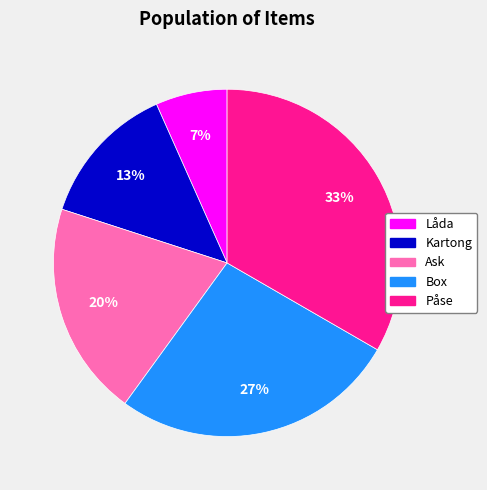

Between Påse and Låda, which is larger?

Påse